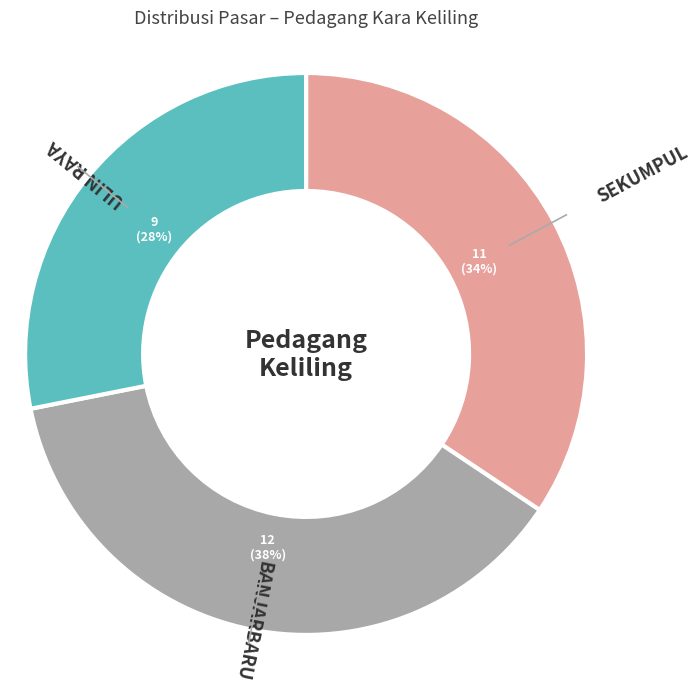

Is there a majority slice in this chart?

No